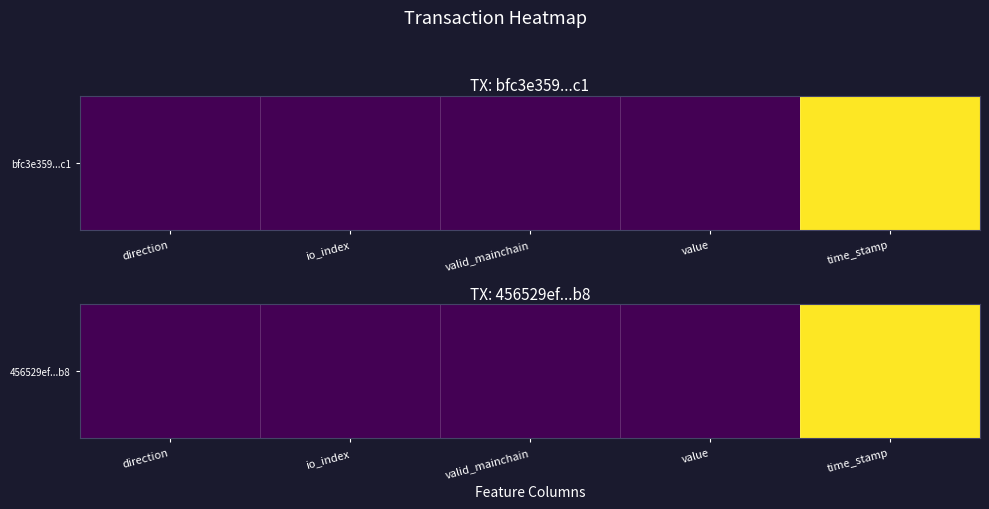

Between value and valid_mainchain, which is larger?

value